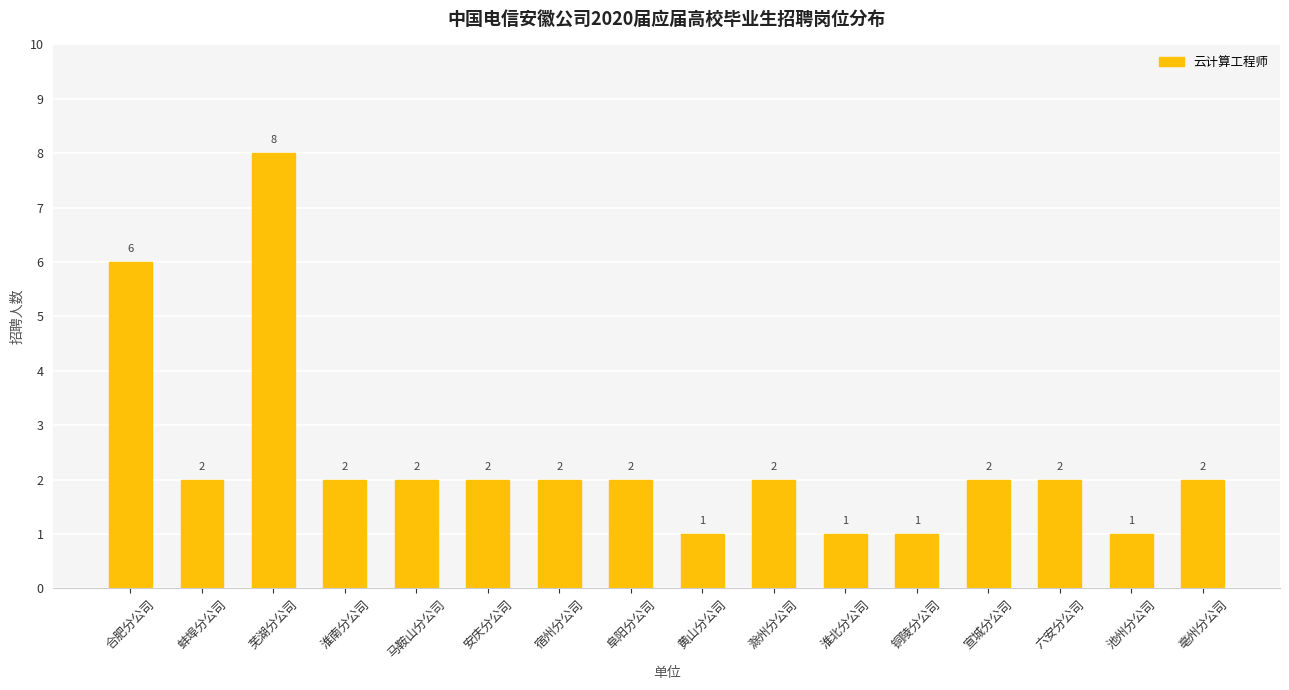

At which category does the chart reach its peak across all series?

芜湖分公司